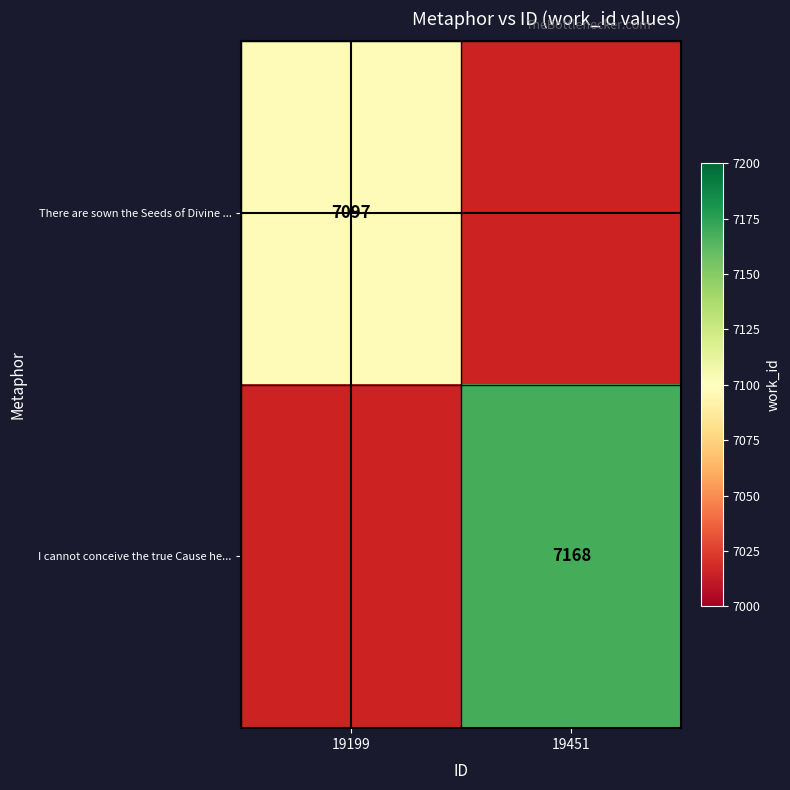

The value of I cannot conceive the true Cause he... at 19451 is 10036.3. True or false?

False